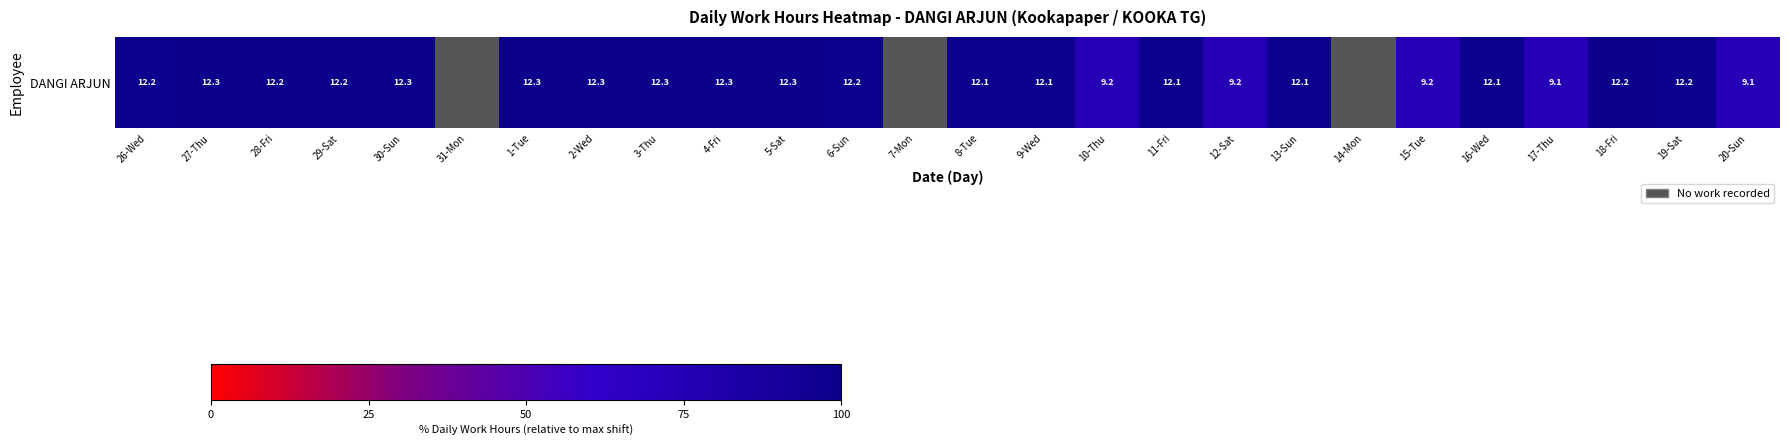

At which label does the data first exceed 98?

26-Wed